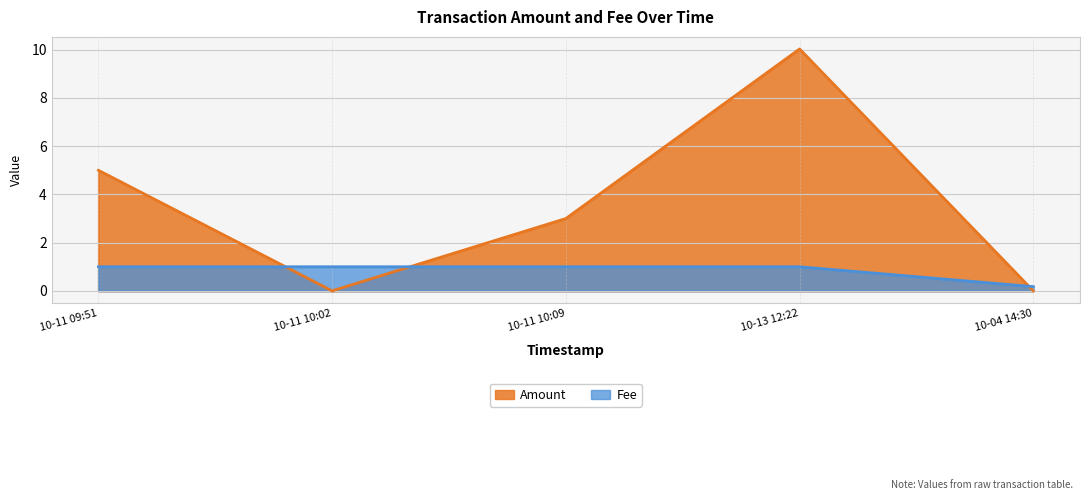

What is the label of the 3rd point from the right?

2016-10-11 10:09:47